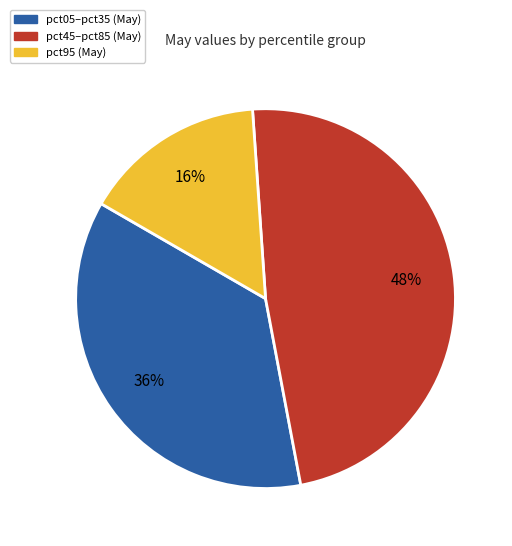

What is the ratio of the value at pct95 (May) to the value at pct45–pct85 (May)?

0.3